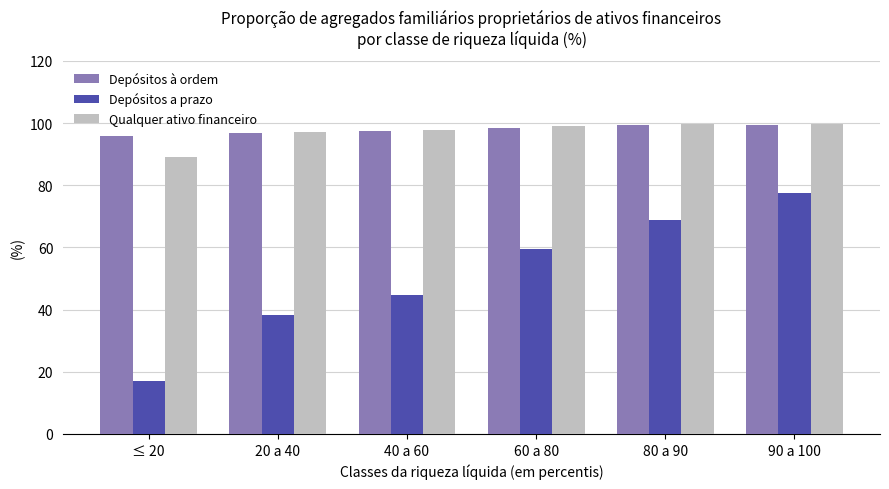

At which category does the chart reach its minimum across all series?

≤ 20